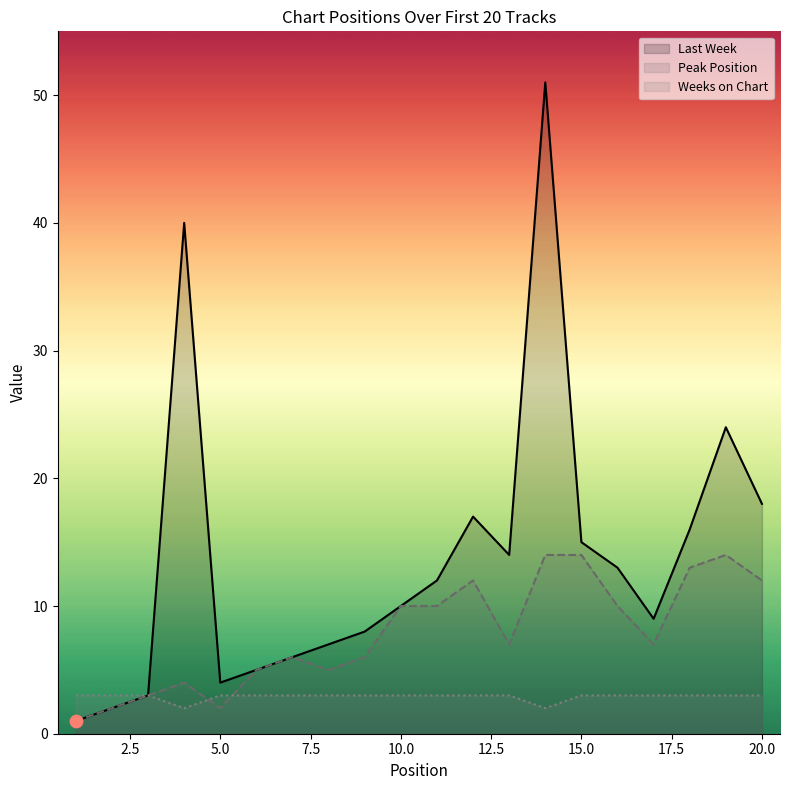

Which series has the largest total across all categories?

Last Week